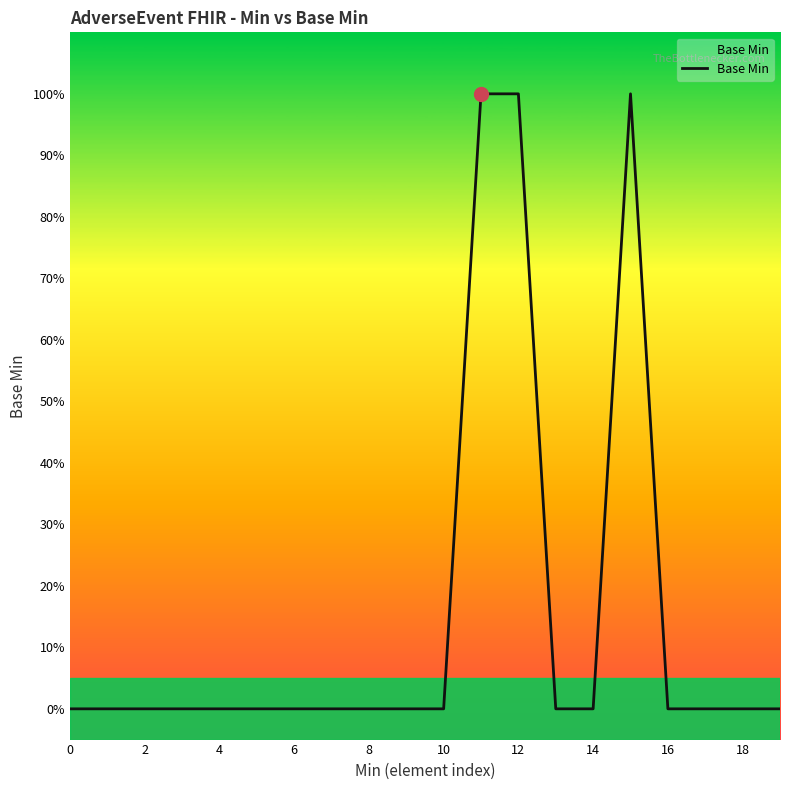

Does the chart have visible grid lines?

No